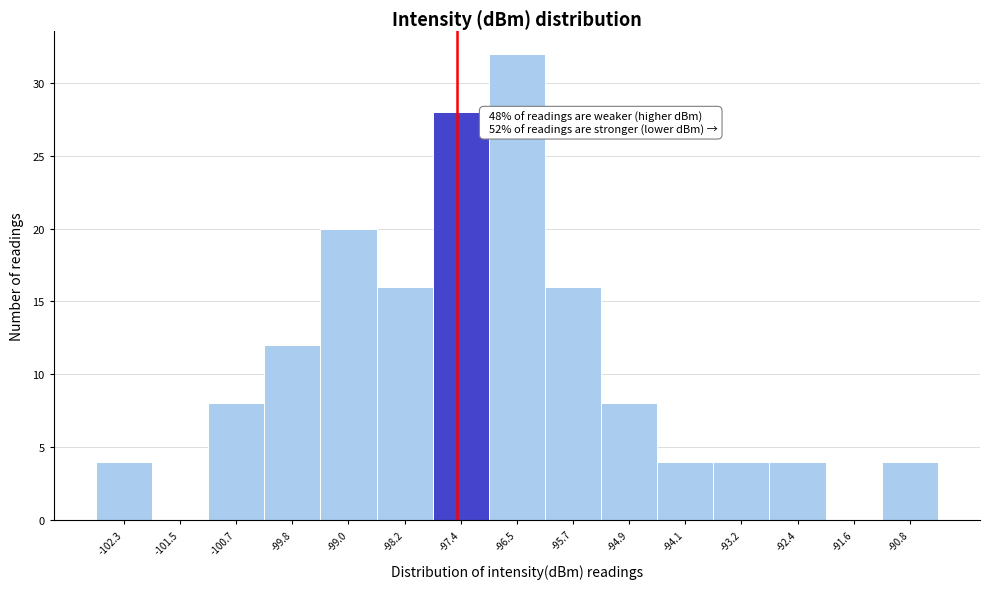

Reading left to right, list all the values displayed in this chart.

-102.3=4	-101.5=0	-100.7=8	-99.8=12	-99.0=20	-98.2=16	-97.4=28	-96.5=32	-95.7=16	-94.9=8	-94.1=4	-93.2=4	-92.4=4	-91.6=0	-90.8=4